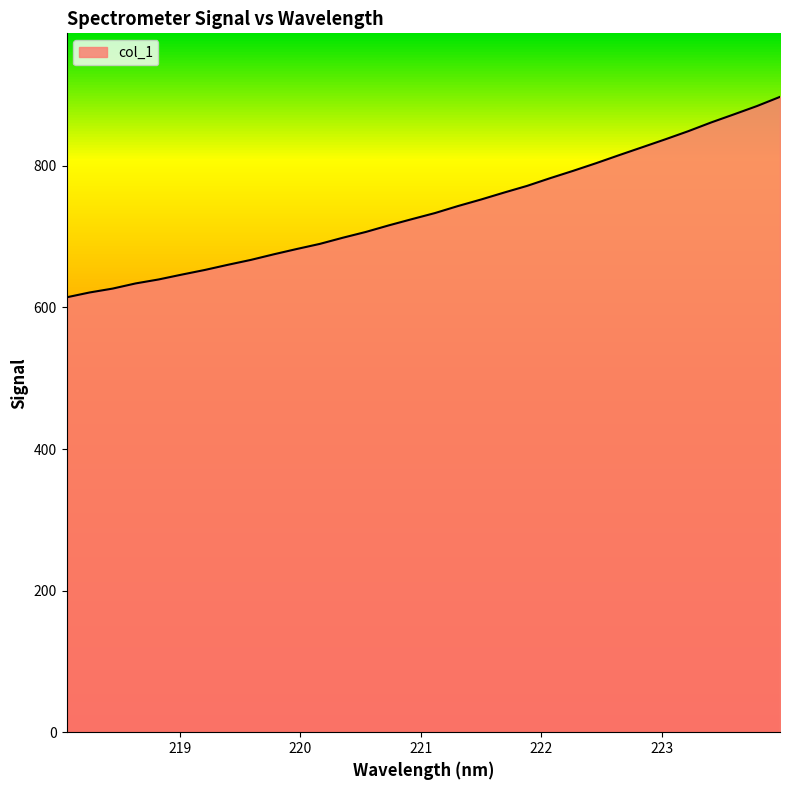

What is the difference between the maximum and minimum values?

283.2